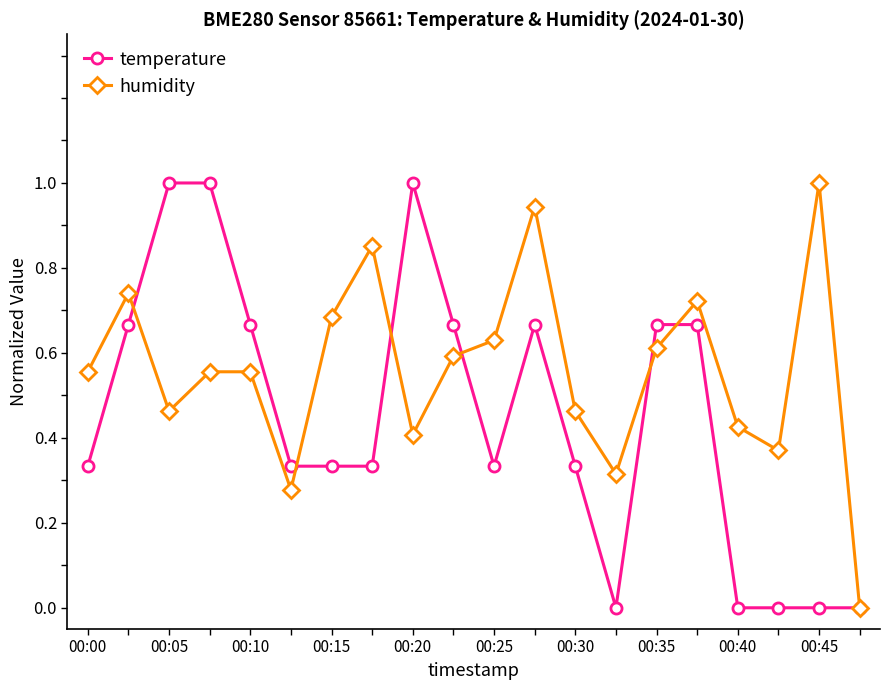

List the series in order of their overall mean, lowest first.

temperature, humidity